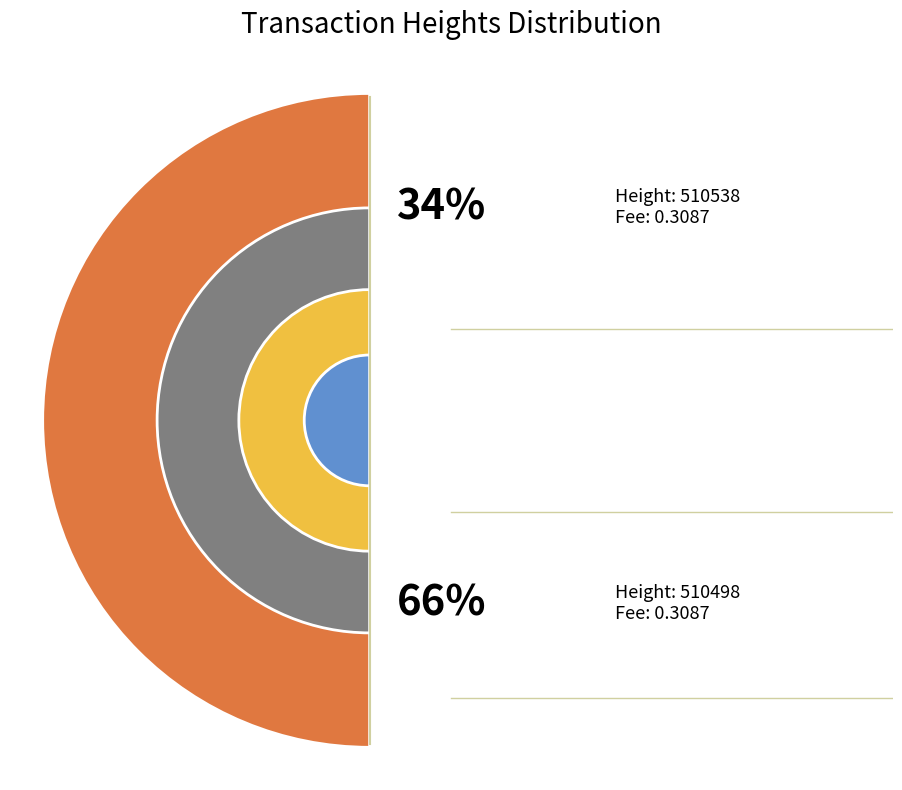

Combined, what portion of the pie is 510498 and 510538?

100.0%